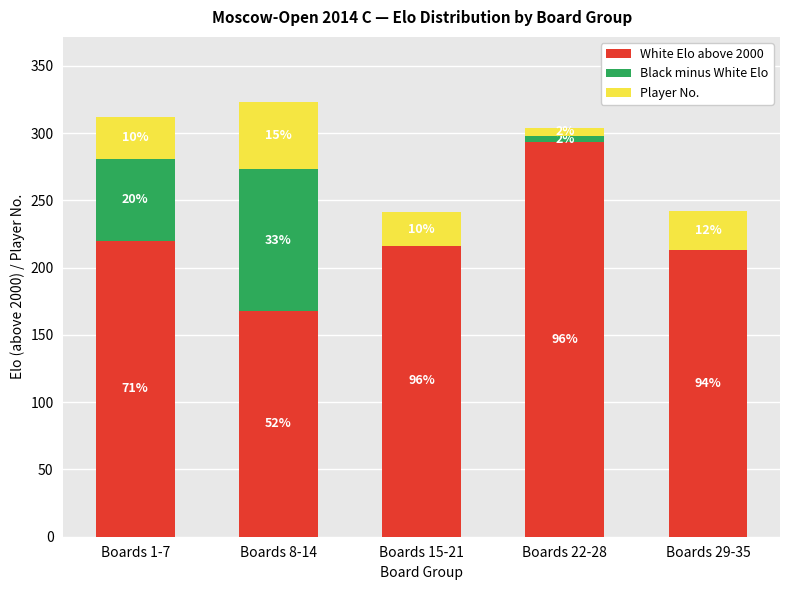

How many data points in Black minus White Elo are above 5?

2